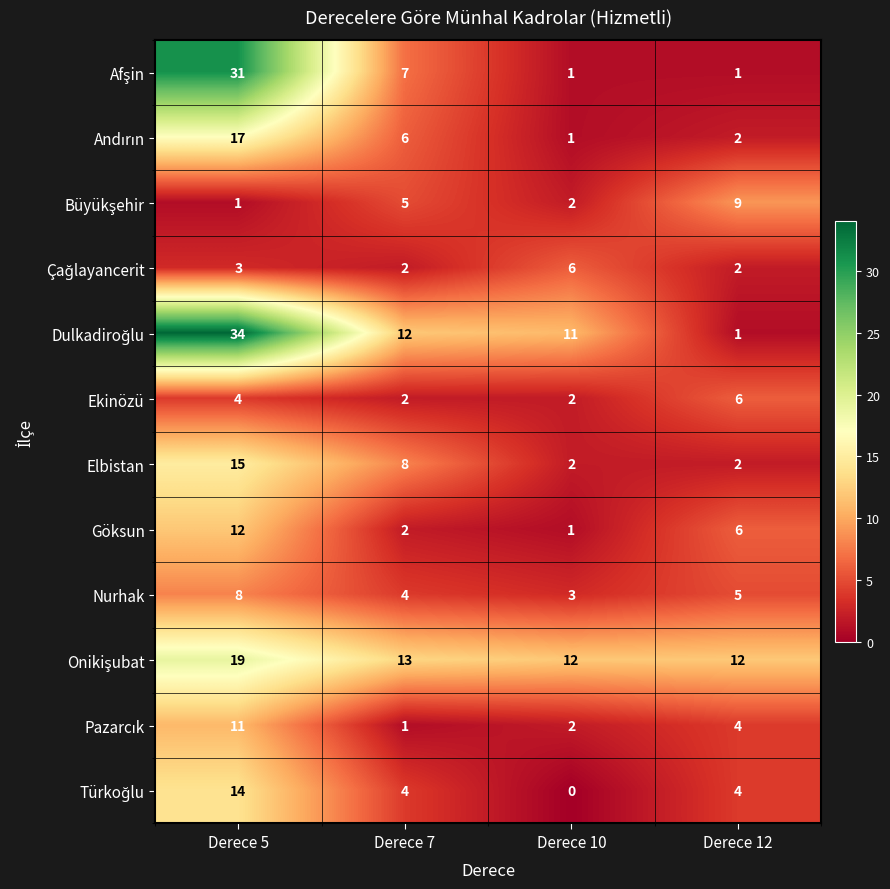

At which label is Göksun closest to 6?

Derece 12